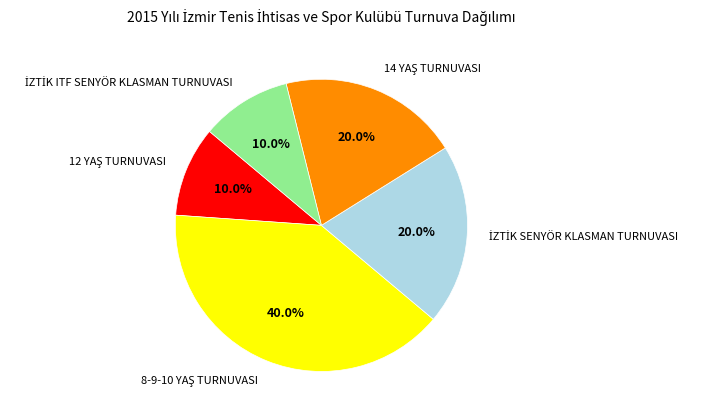

Does any single category account for the majority?

No